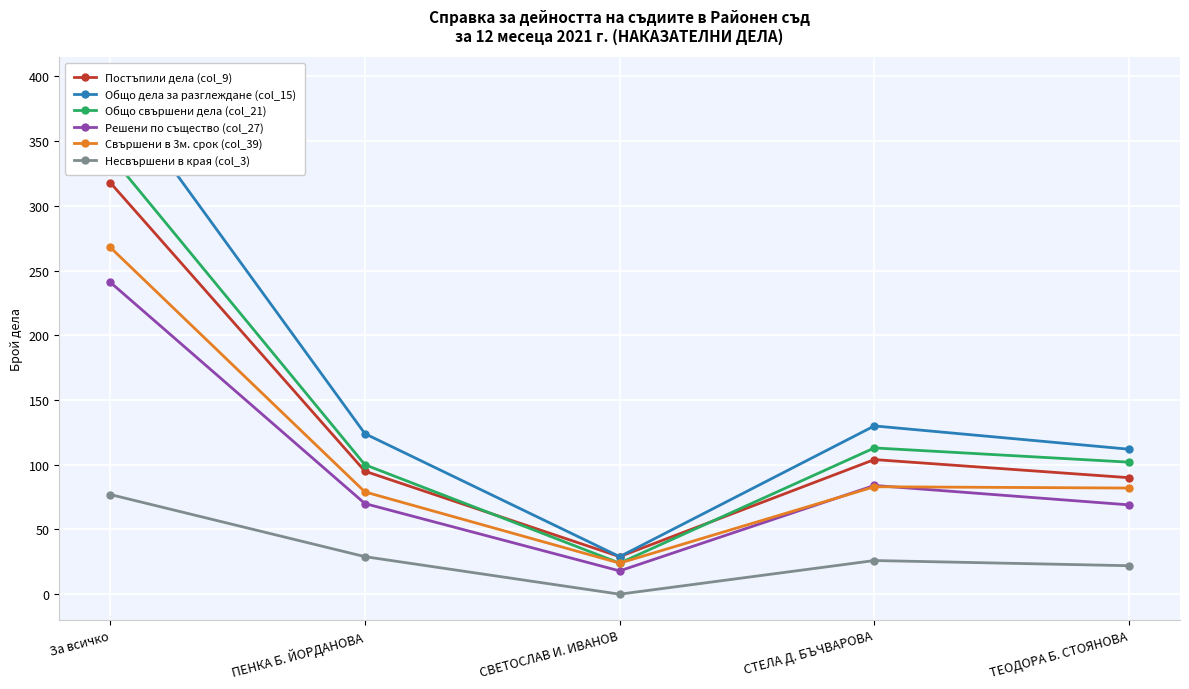

How many values in the Общо дела за разглеждане (col_15) series are below 124?

2